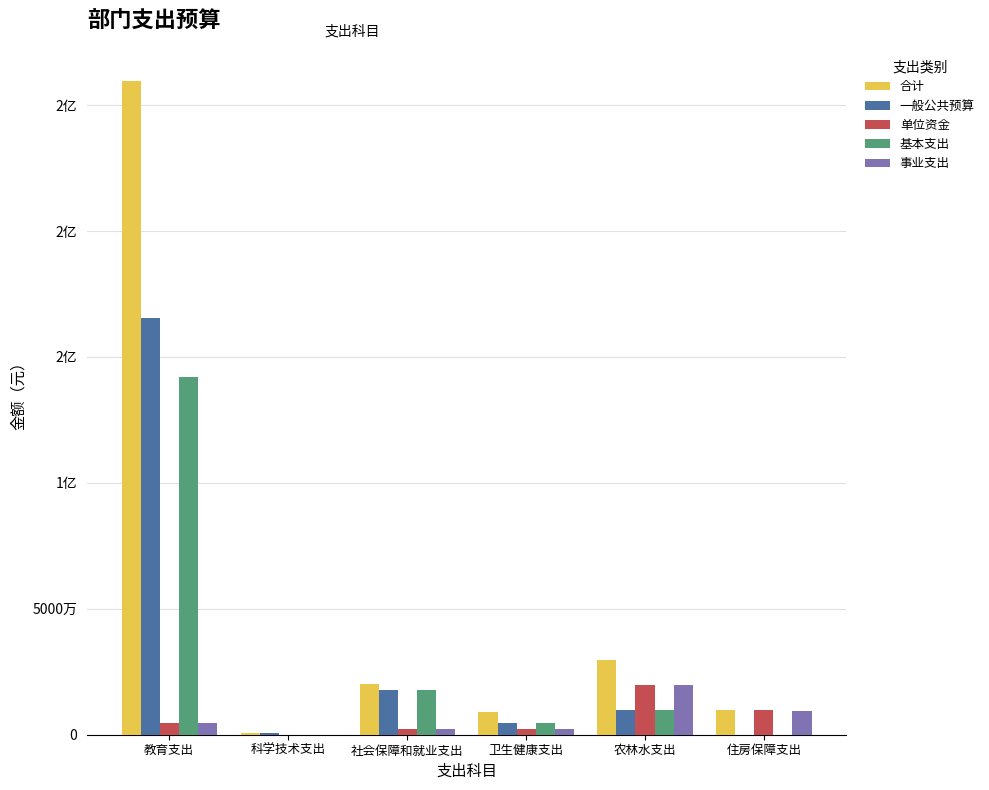

What are all the series names shown in the legend?

合计, 一般公共预算, 单位资金, 基本支出, 事业支出